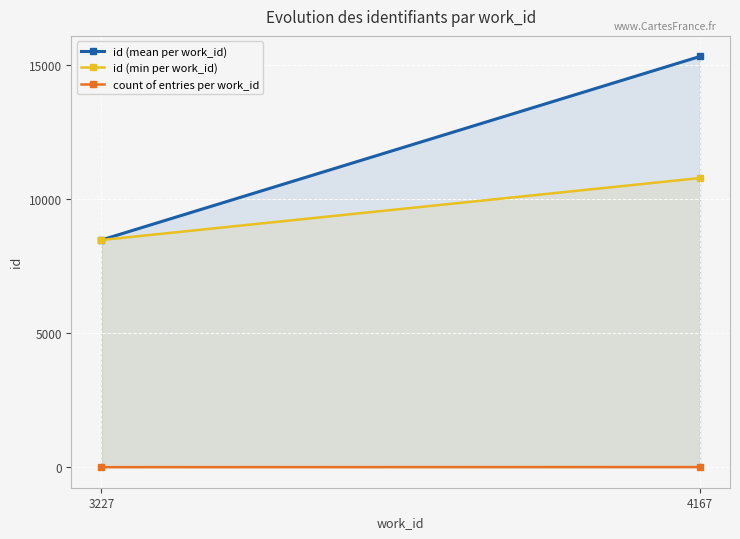

How many data points in count of entries per work_id are less than 5?

1